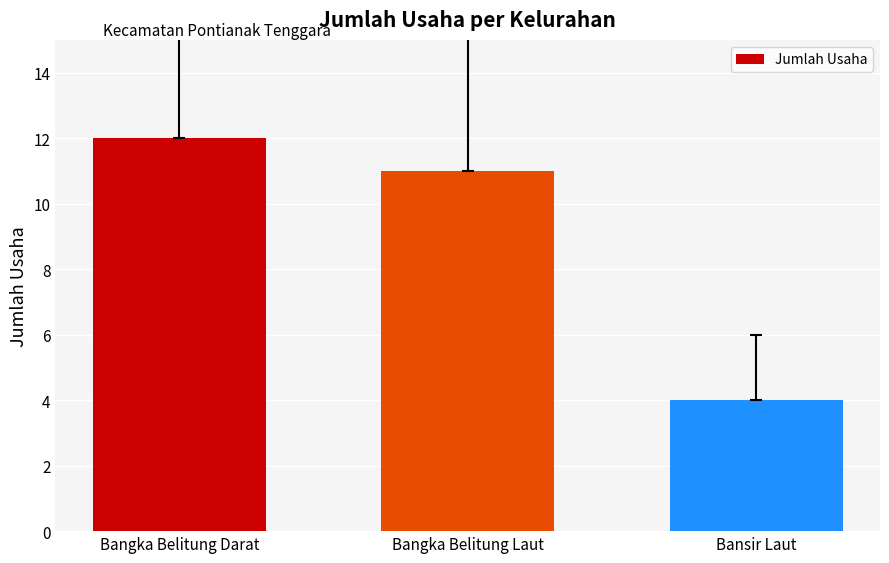

How many data points does each series have?

3